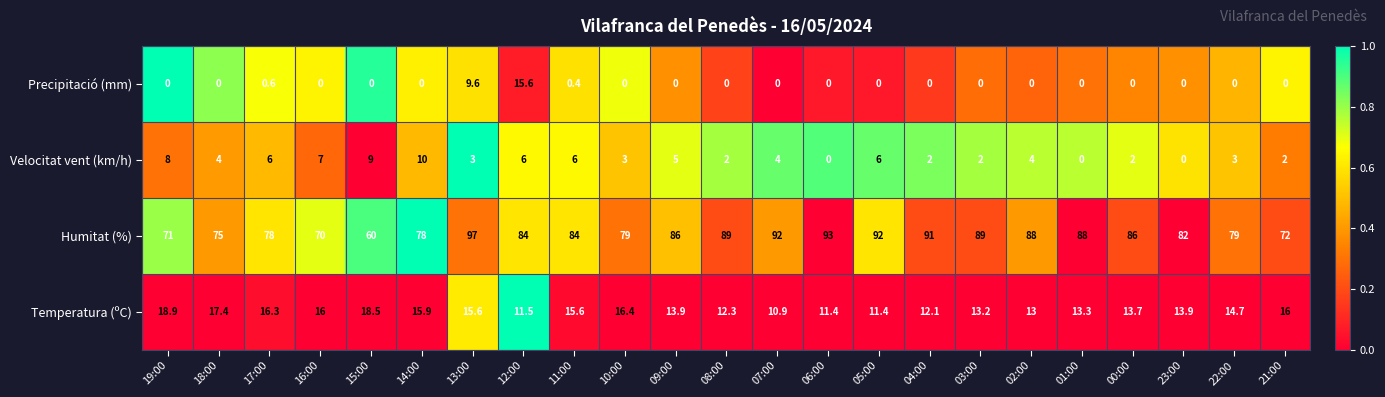

Which series has the largest range (max minus min)?

Humitat (%)